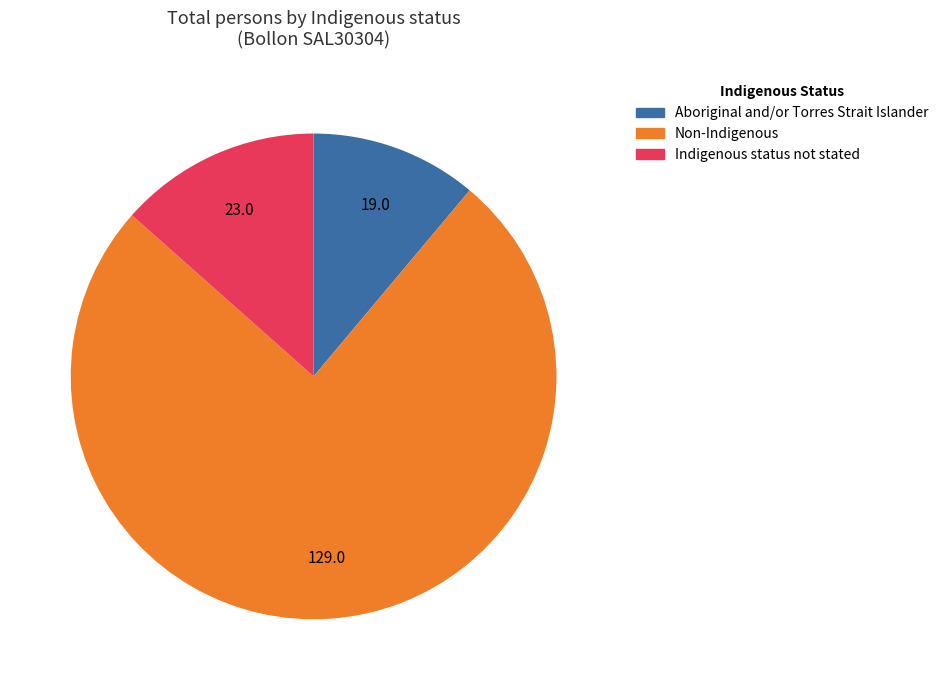

Rank the categories by value from lowest to highest.

Aboriginal and/or Torres Strait Islander, Indigenous status not stated, Non-Indigenous